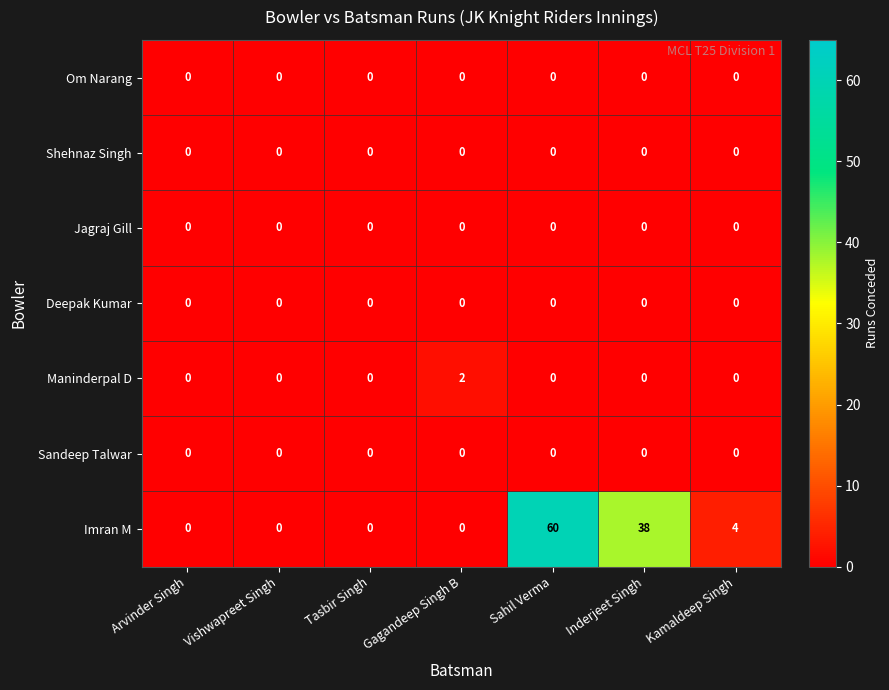

Which series has the widest spread of values?

Imran M